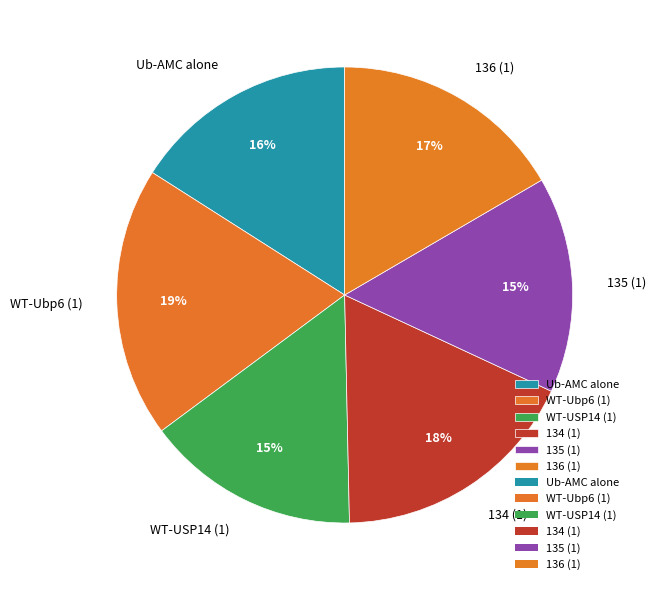

Is the sum of 134 (1) and 136 (1) greater than half?

No